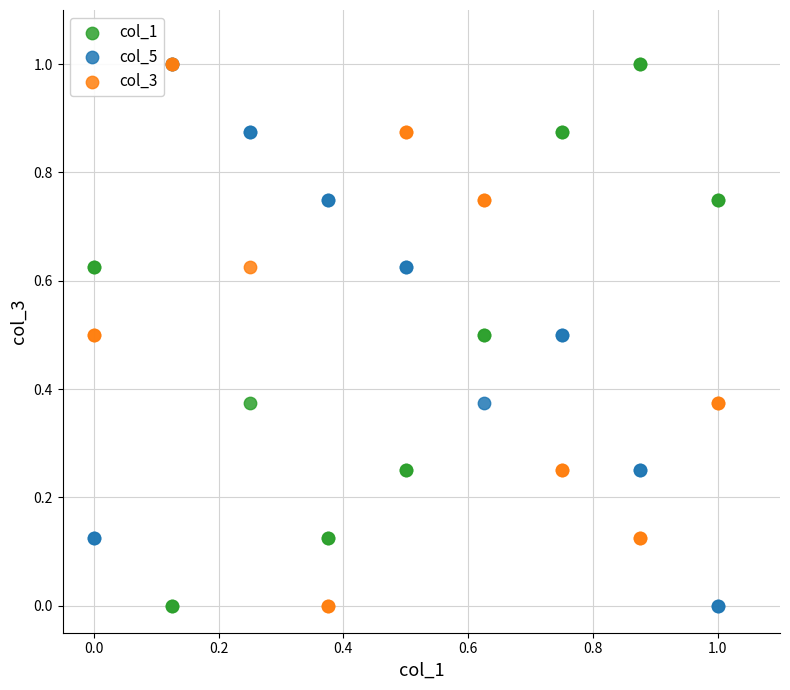

What are all the series names shown in the legend?

col_1, col_5, col_3